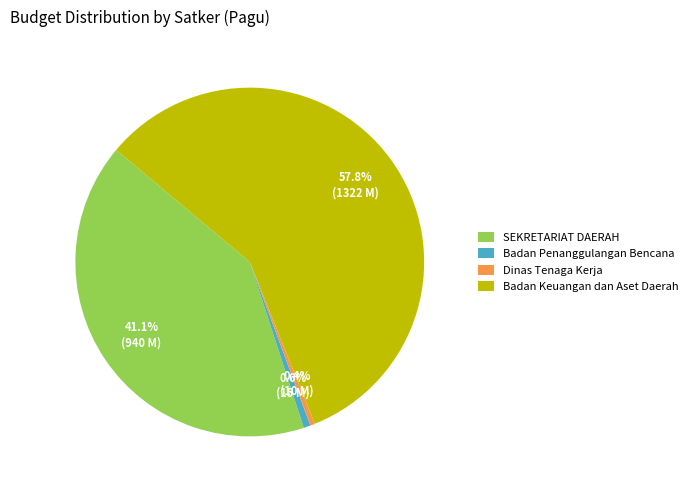

Does SEKRETARIAT DAERAH account for over 50% of the chart?

No